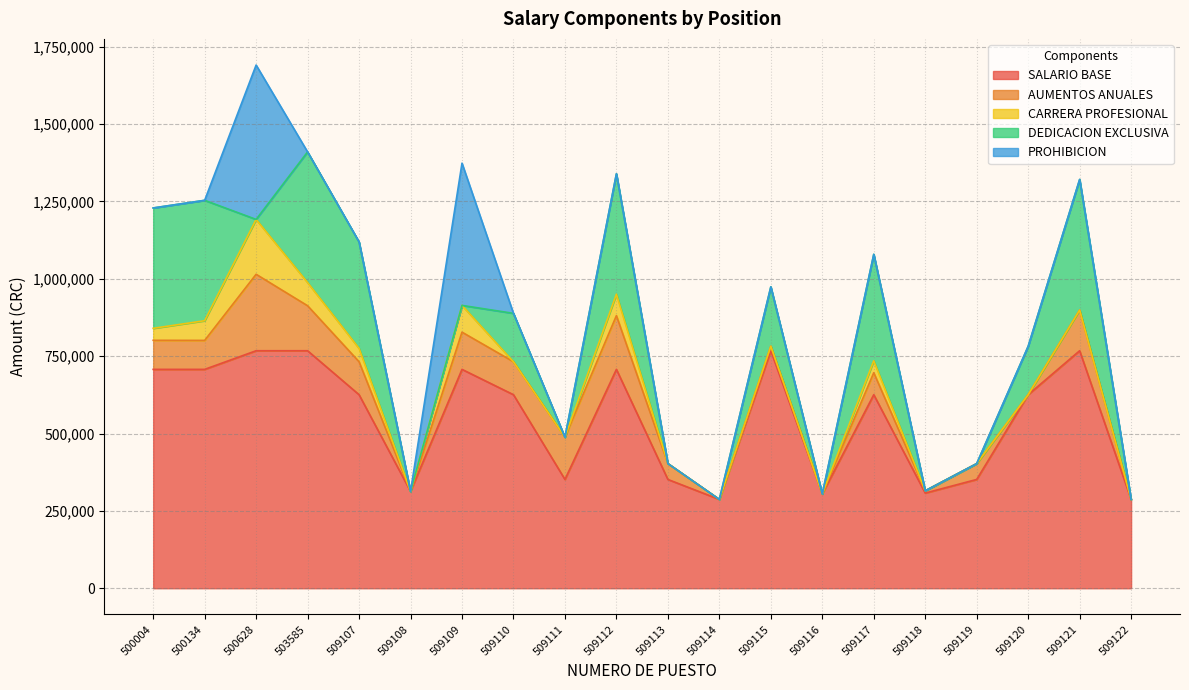

Reading left to right, extract all data points from this chart.

SALARIO BASE: 707250.0	707250.0	767450.0	767450.0	625400.0	312800.0	707250.0	625400.0	351550.0	707250.0	351550.0	287000.0	767450.0	304750.0	625400.0	307500.0	351550.0	625400.0	767450.0	287000.0
AUMENTOS ANUALES: 93975.0	93610.0	247071.0	145396.0	106533.0	0.0	120314.0	106533.0	136368.0	173722.0	51341.0	0.0	14598.0	0.0	71022.0	7398.0	51138.0	0.0	131382.0	0.0
CARRERA PROFESIONAL: 38641.0	63644.0	177294.0	75009.0	43187.0	0.0	86374.0	0.0	0.0	69326.5	0.0	0.0	0.0	0.0	38641.0	0.0	0.0	0.0	0.0	0.0
DEDICACION EXCLUSIVA: 388987.5	388987.5	0.0	422097.5	343970.0	0.0	0.0	156350.0	0.0	388987.5	0.0	0.0	191862.5	0.0	343970.0	0.0	0.0	156350.0	422097.5	0.0
PROHIBICION: 0.0	0.0	498842.5	0.0	0.0	0.0	459712.5	0.0	0.0	0.0	0.0	0.0	0.0	0.0	0.0	0.0	0.0	0.0	0.0	0.0